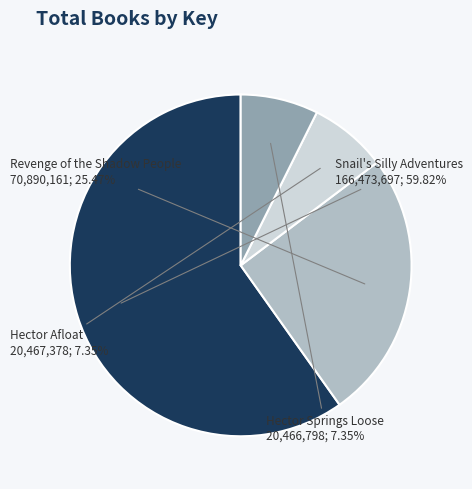

How much of the chart is everything except Snail's Silly Adventures?

40.2%